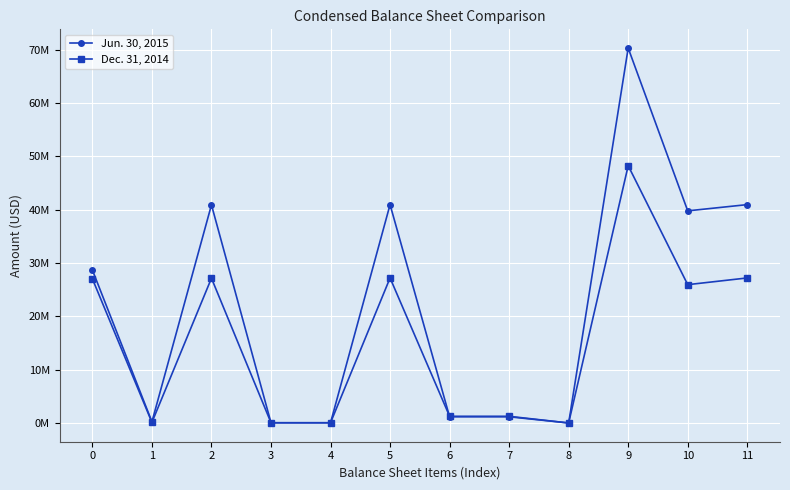

True or false: Dec. 31, 2014 has a value of 27.2 at 11.

True